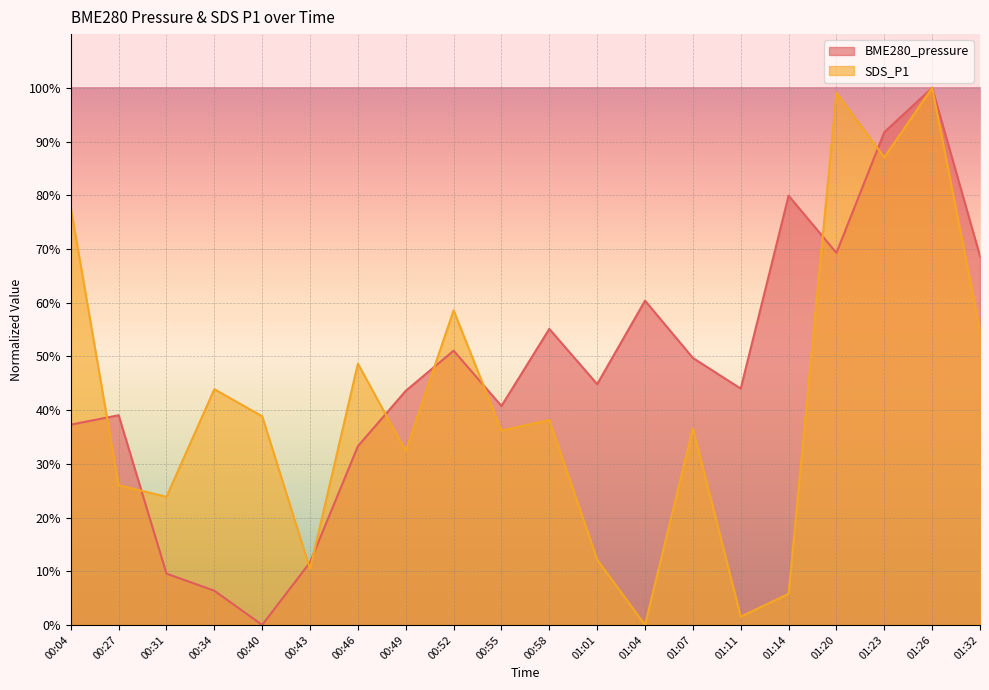

What is the difference between the second highest and second lowest values in the BME280_pressure series?

85.4